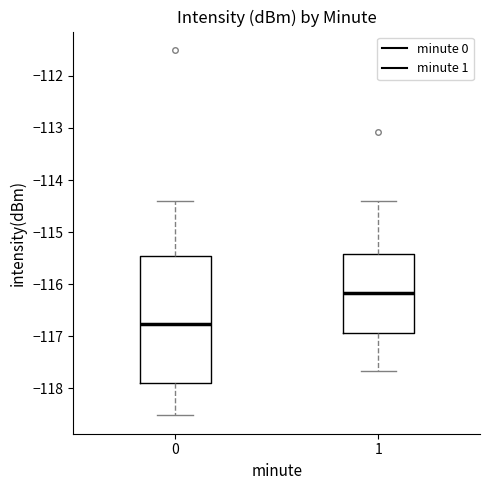

Reading left to right, read every box against the y-axis: the position of its median line, the range the box covers, and the ends of its whiskers. The values are not printed on the chart, so give them approximately, as read against the axis.

0: median -116.8, box -117.9 to -115.5, whiskers -118.5 to -114.4
1: median -116.2, box -116.9 to -115.4, whiskers -117.7 to -114.4